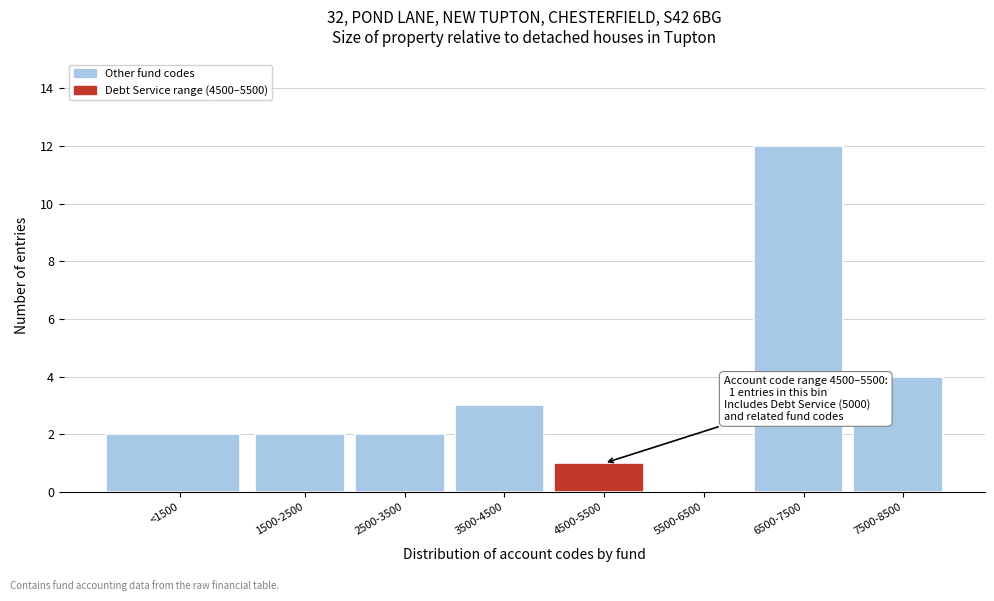

Reading left to right, transcribe all the data shown in this chart.

<1500=2	1500-2500=2	2500-3500=2	3500-4500=3	4500-5500=1	5500-6500=0	6500-7500=12	7500-8500=4